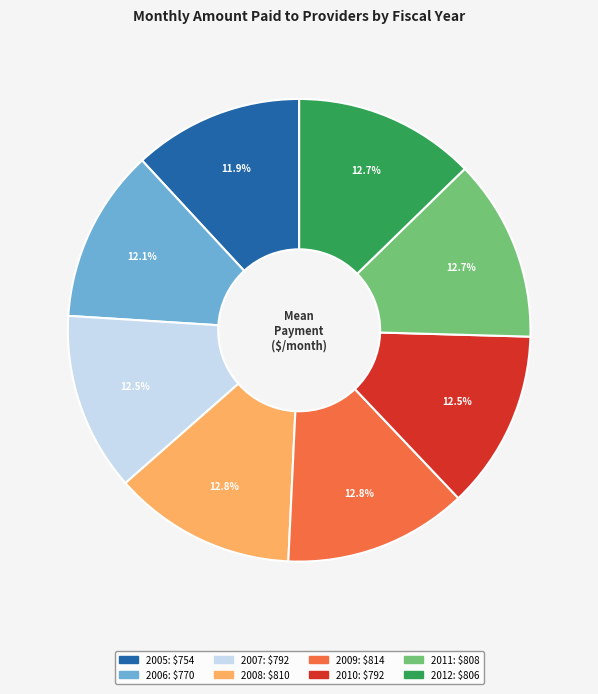

To the nearest percent, what is the combined percentage of 2007 and 2006?

25%